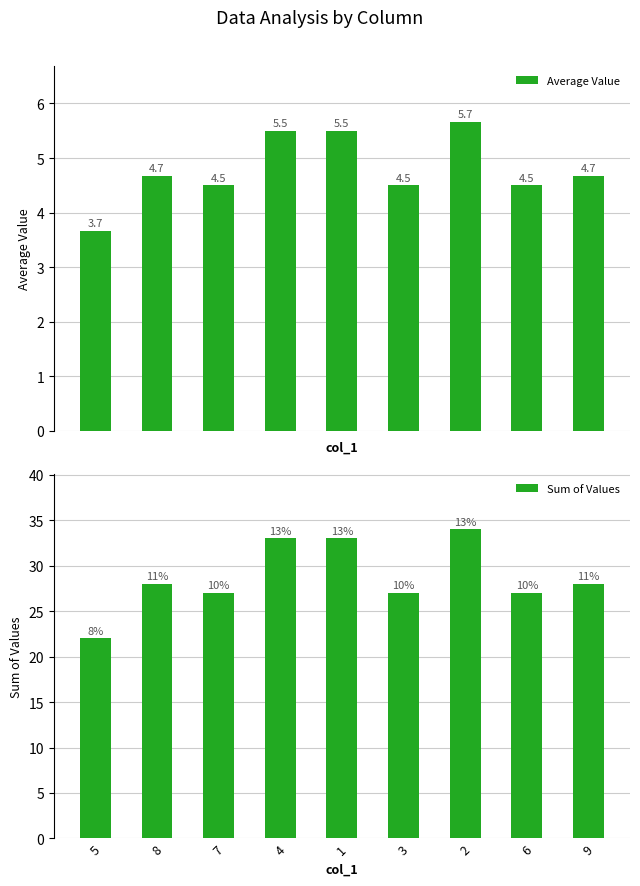

What is the label of the 2nd bar from the left?

8